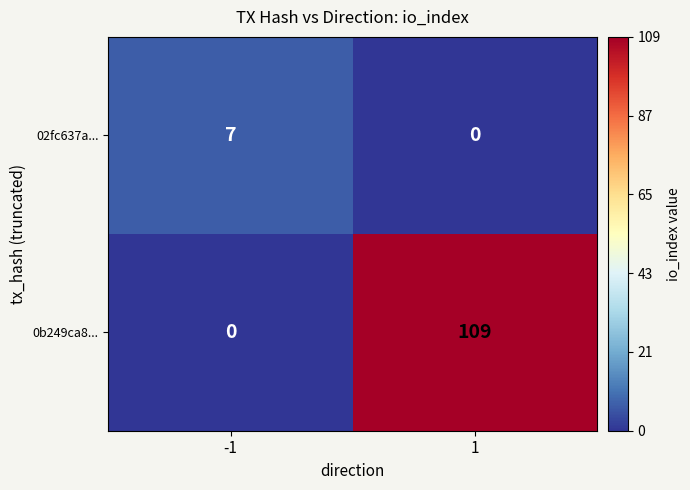

What is the difference between the maximum and minimum values in the 02fc637a... series?

7